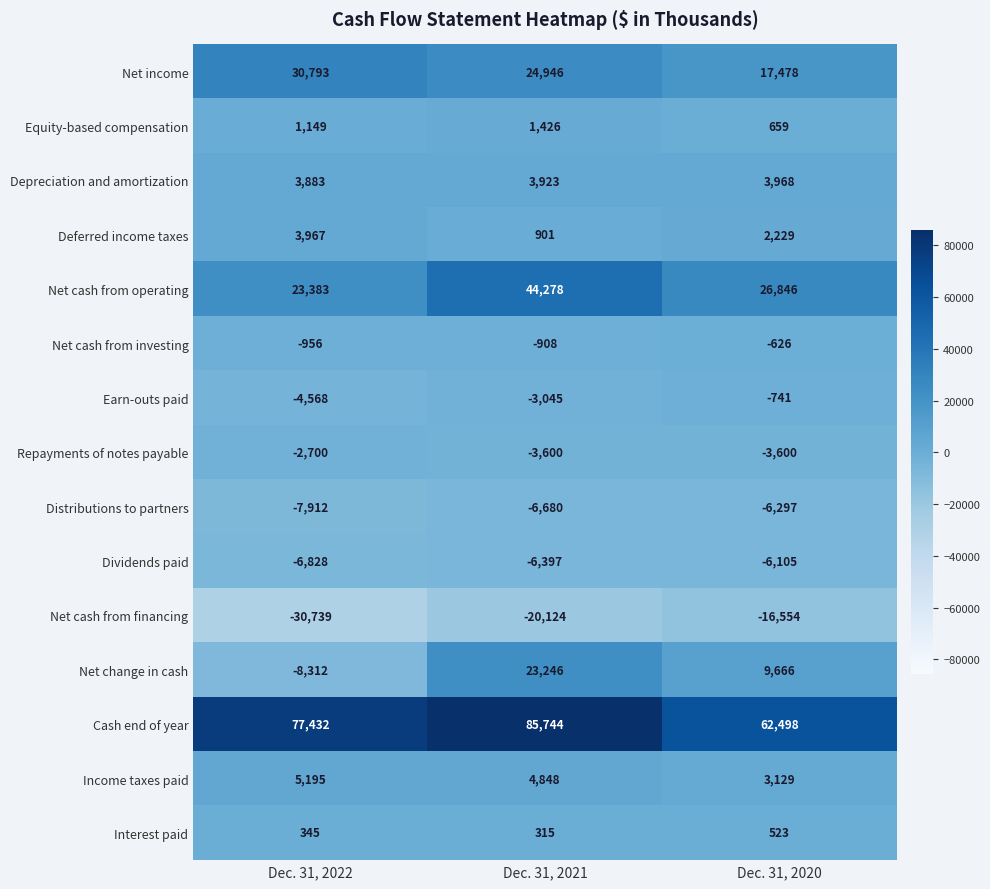

At which category is the sum across all series the highest?

Dec. 31, 2021